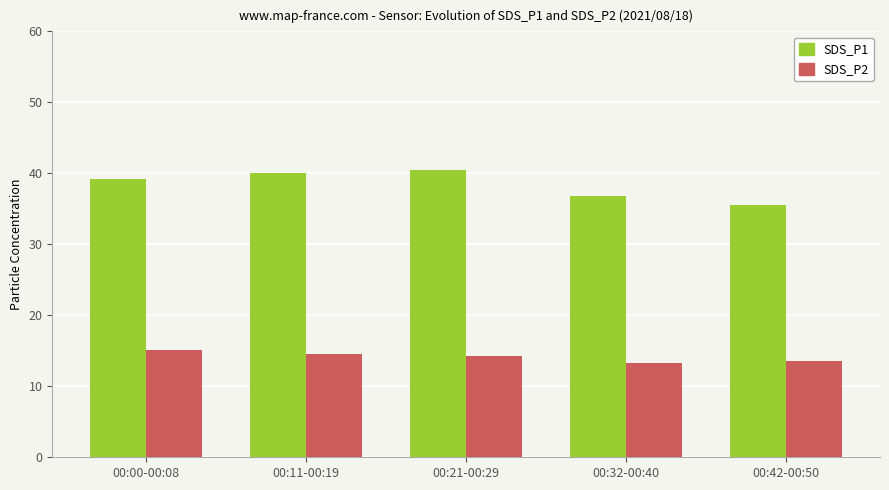

What is the maximum value for SDS_P1?

40.5